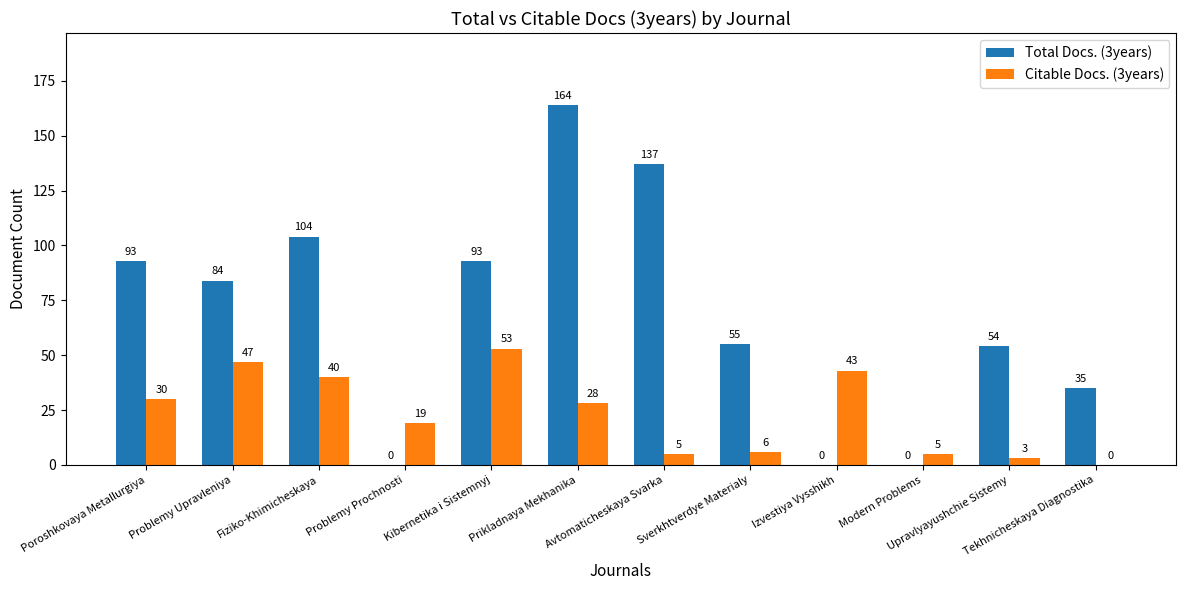

How many series are shown in this chart?

2